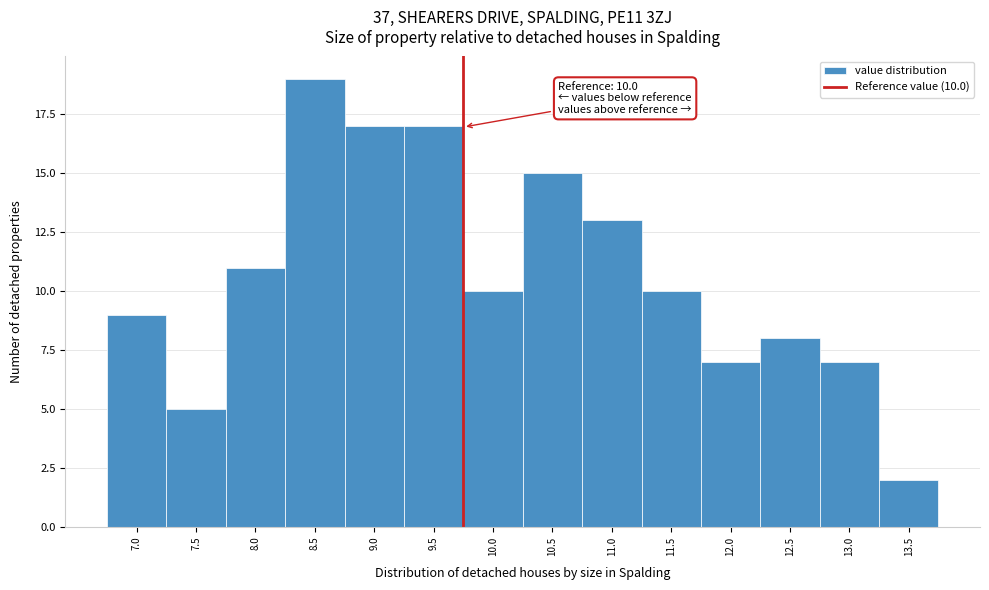

Reading right to left, list all the values displayed in this chart.

13.5=2	13.0=7	12.5=8	12.0=7	11.5=10	11.0=13	10.5=15	10.0=10	9.5=17	9.0=17	8.5=19	8.0=11	7.5=5	7.0=9